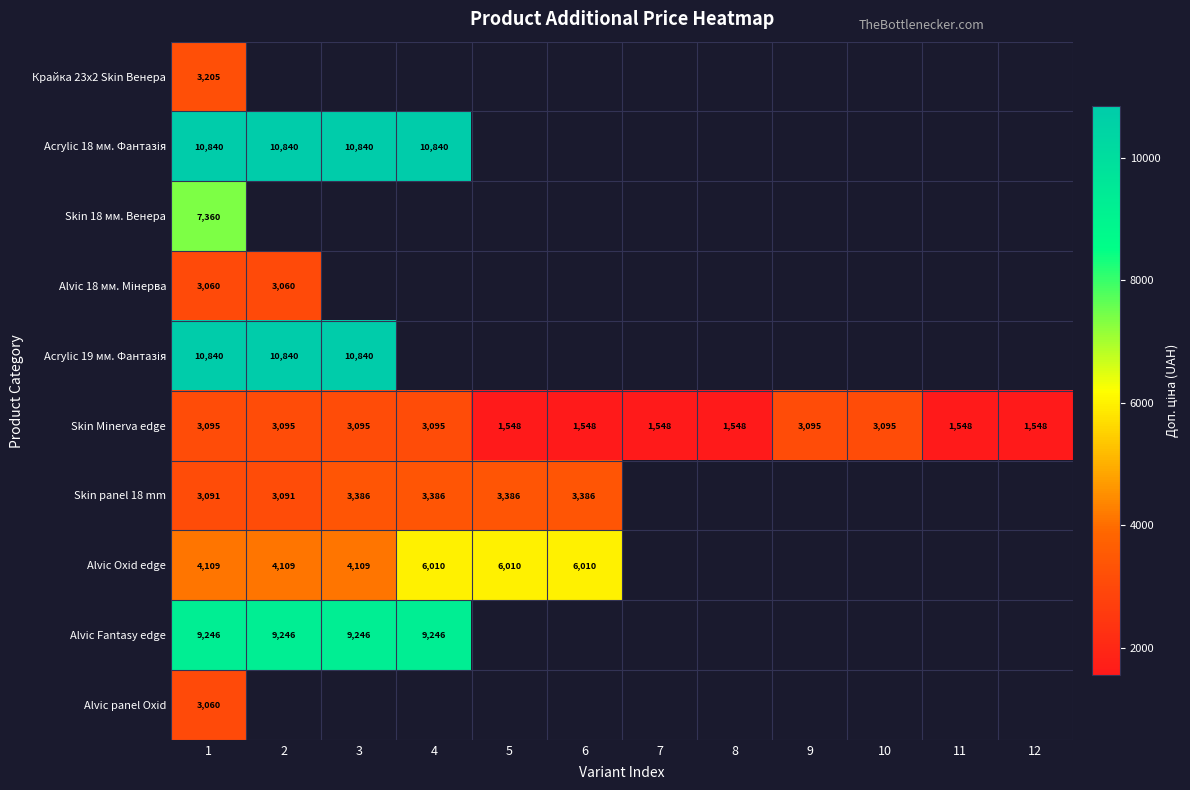

Which label corresponds to the largest value in the chart?

1